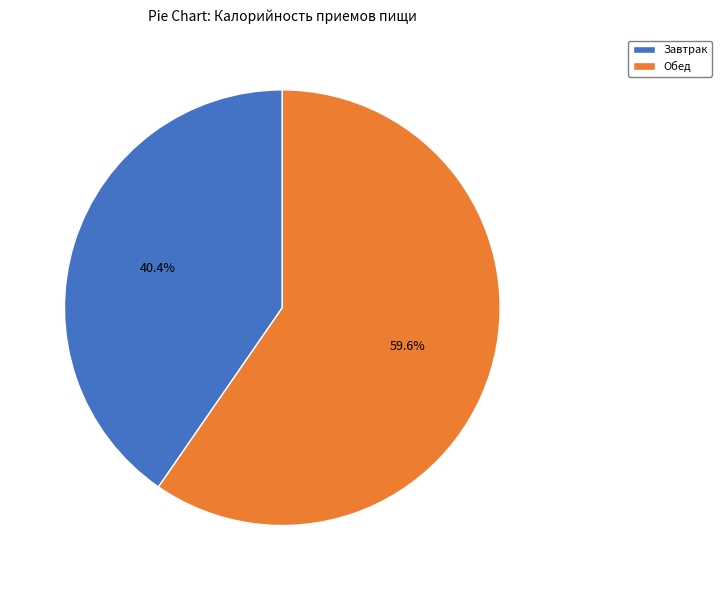

Is there any slice that represents more than half of the pie?

Yes